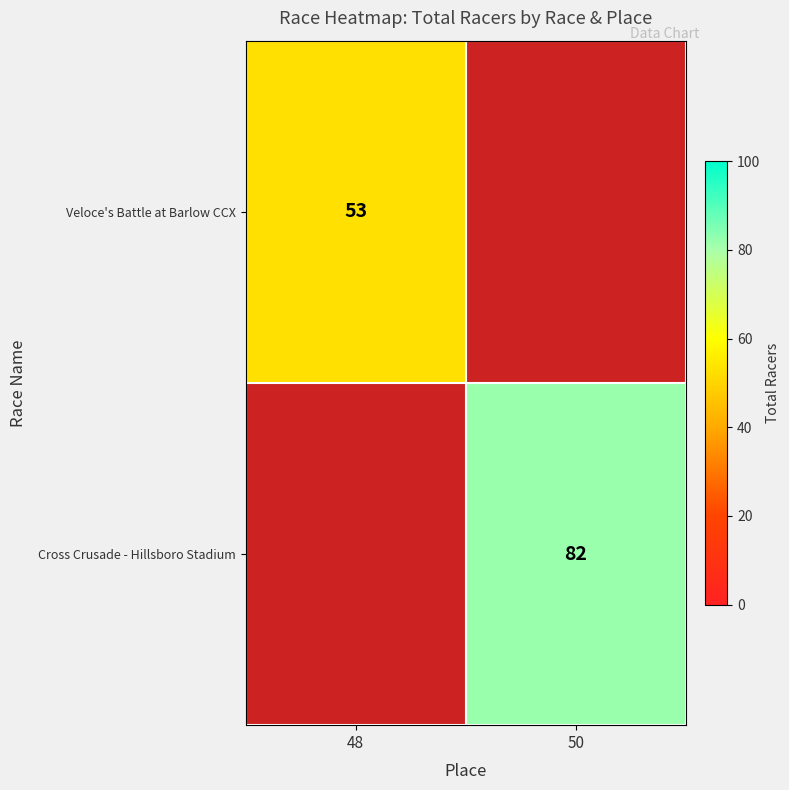

True or false: Cross Crusade - Hillsboro Stadium has a value of 82 at 50.

True